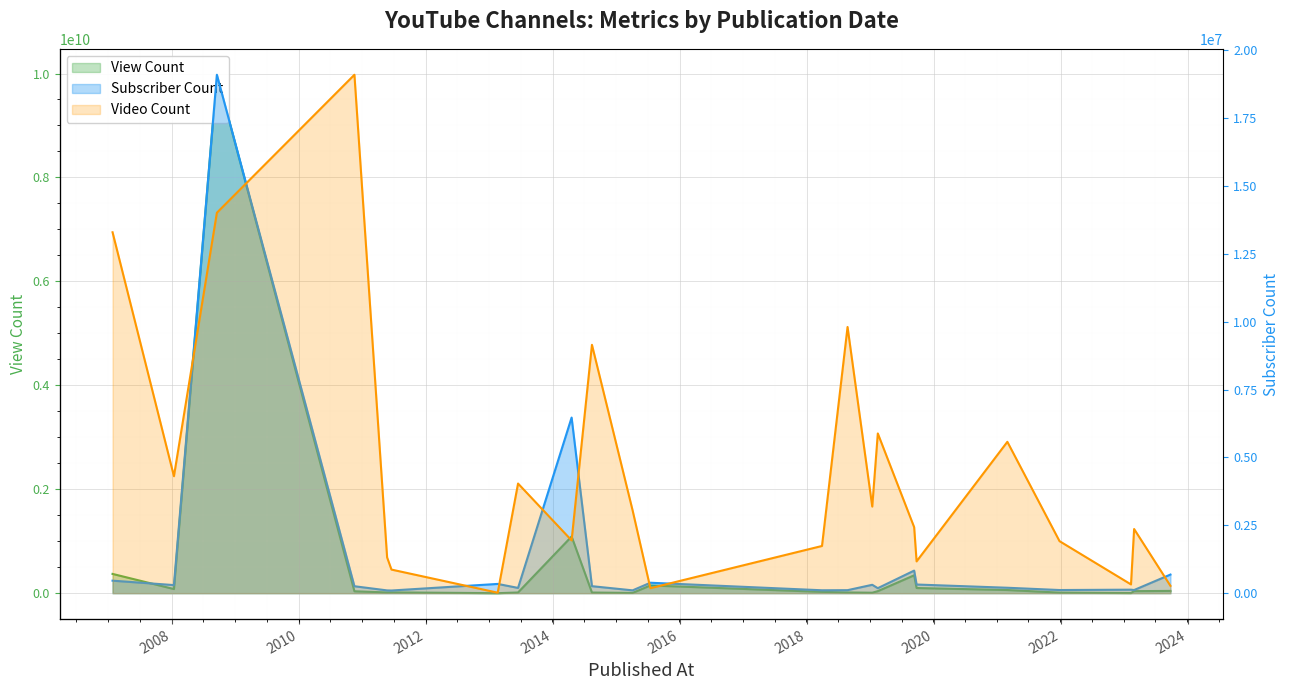

Reading right to left, transcribe all the data shown in this chart.

View Count: 43714490	39080003	2640139	10813967	60807958	99207217	344122536	38958612	8790359	14117017	25116095	148746253	5255101	12329446	1090377247	13498302	4160	15522164	13948923	36598358	9975882829	79271215	370857471
Subscriber Count: 686000	116000	129000	116000	200000	319000	832000	184000	309000	111000	107000	385000	104000	258000	6470000	194000	341000	98300	102000	256000	19100000	298000	461000
Video Count: 76	666	91	540	1571	330	685	1658	899	2763	490	52	858	2578	548	1138	5	245	371	5381	3949	1214	3746